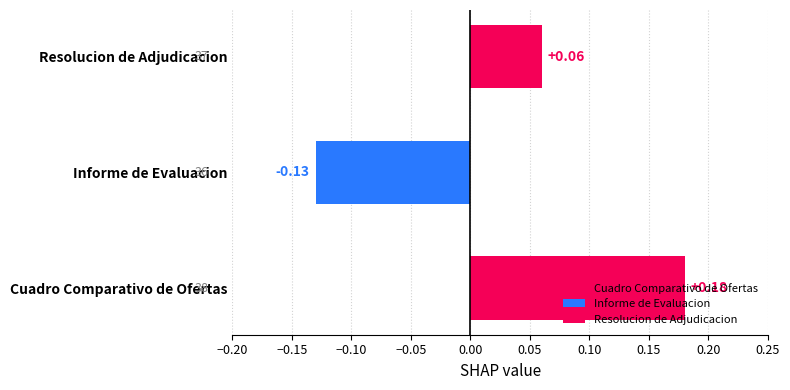

Where does the data first go above 37?

Cuadro Comparativo de Ofertas